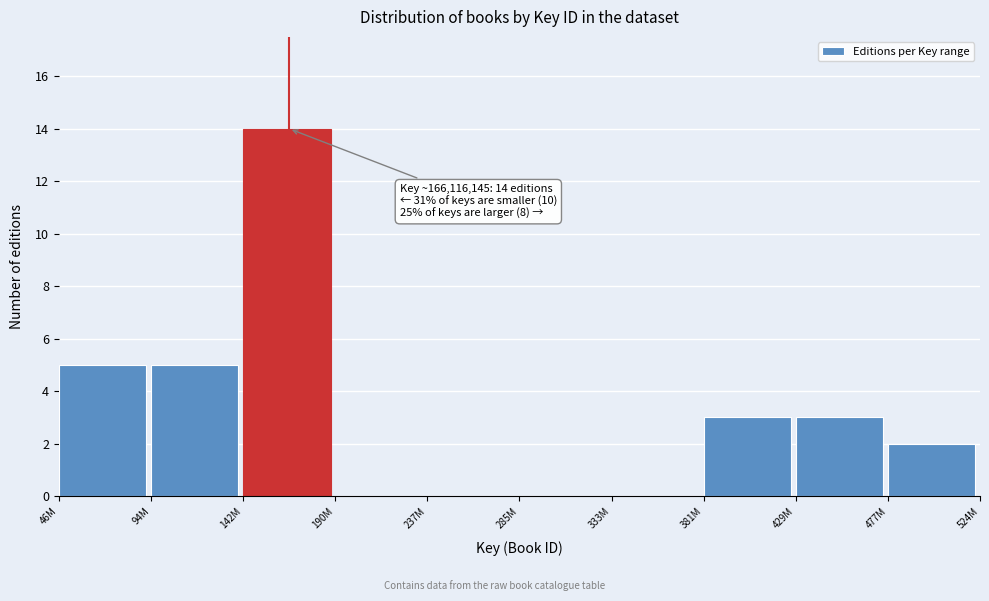

Reading right to left, transcribe all the data shown in this chart.

477M=2	429M=3	381M=3	333M=0	285M=0	237M=0	190M=0	142M=14	94M=5	46M=5